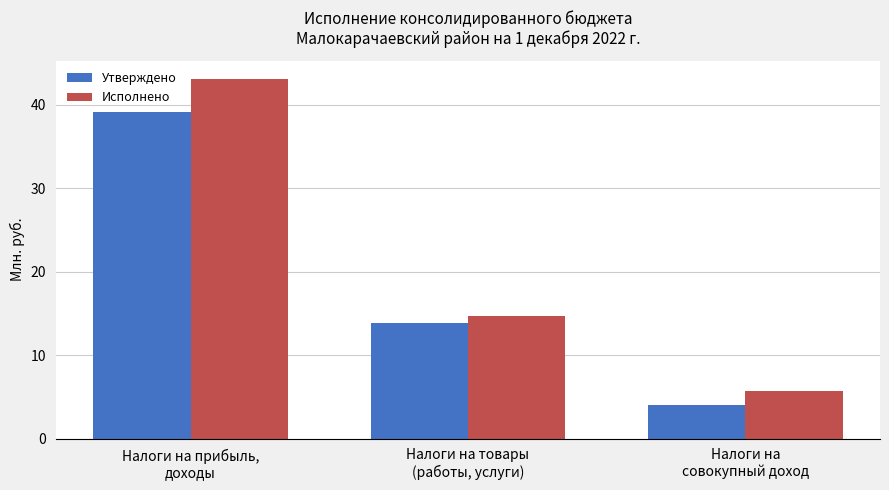

List the series in order of their peak value, lowest first.

Утверждено, Исполнено